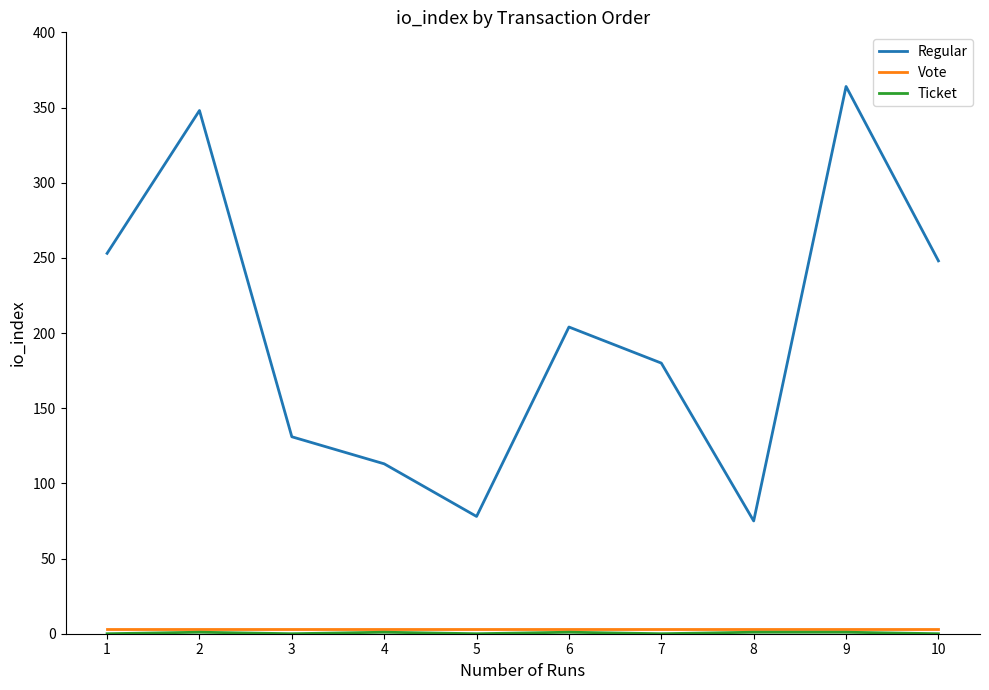

What is the average value of the Regular series?

199